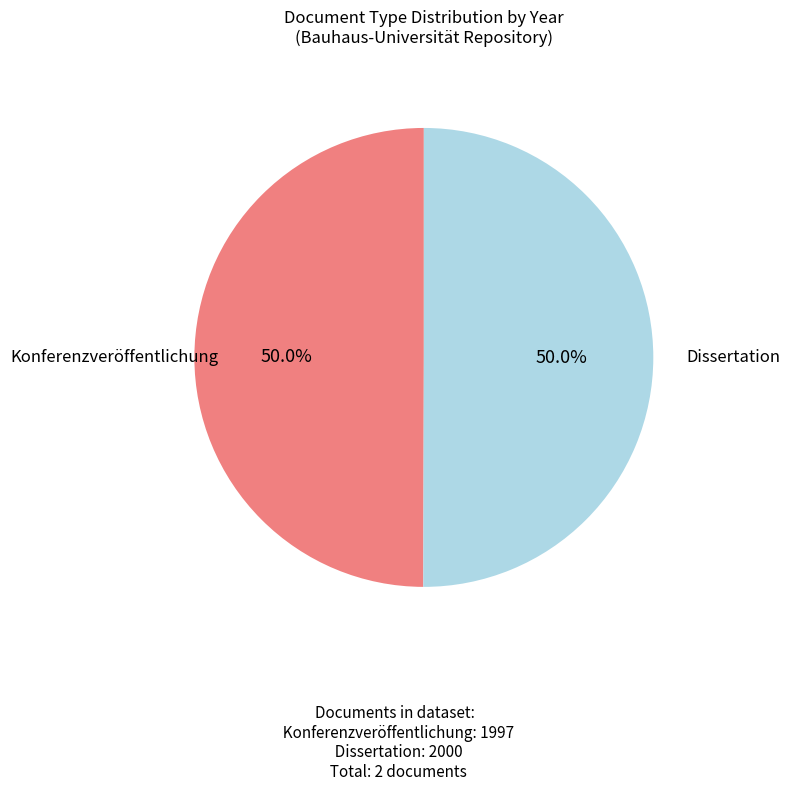

Count the number of slices in the pie.

2